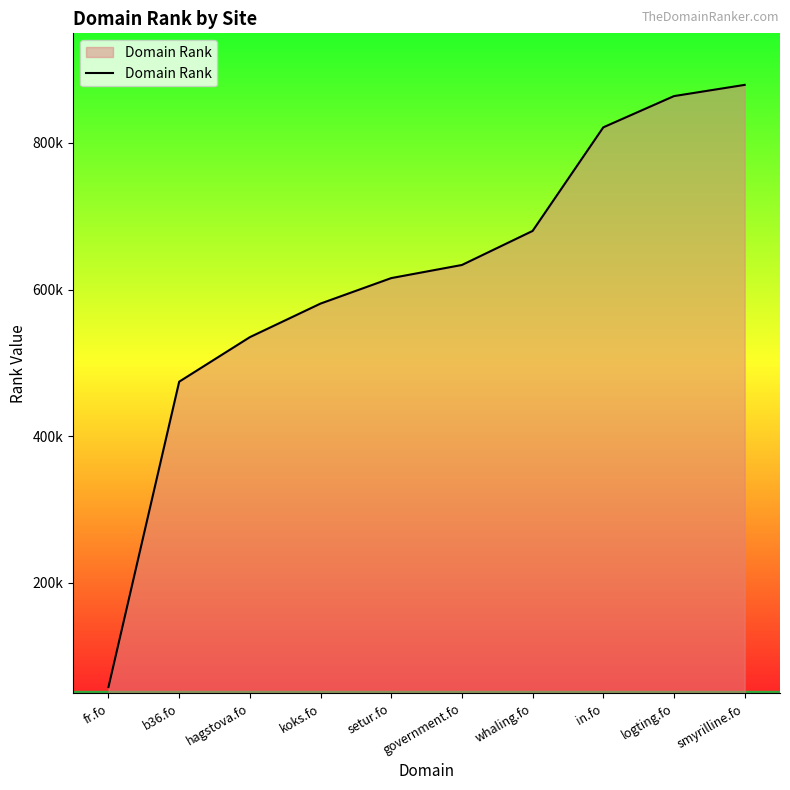

Does the chart display data point markers on the line(s)?

No